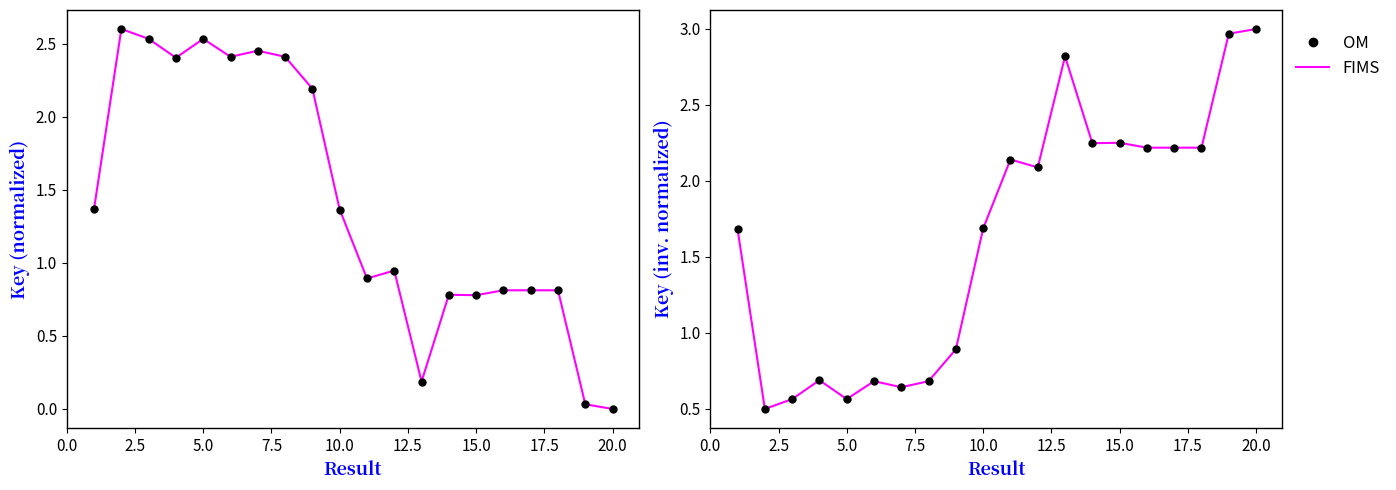

True or false: OM and FIMS cross at least once.

False